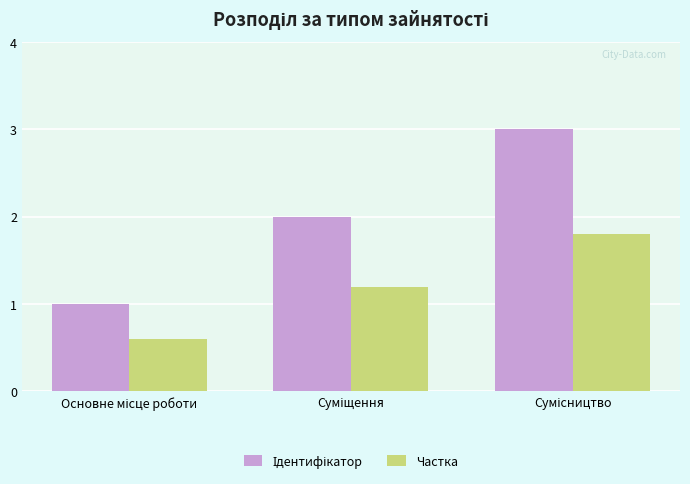

What is the sum of all Частка values?

3.6